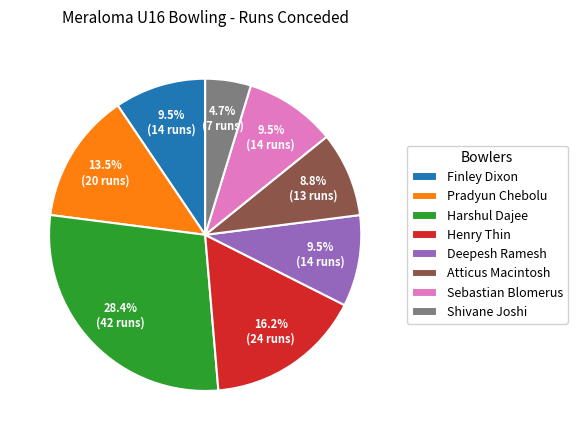

Between Finley Dixon and Shivane Joshi, which is larger?

Finley Dixon